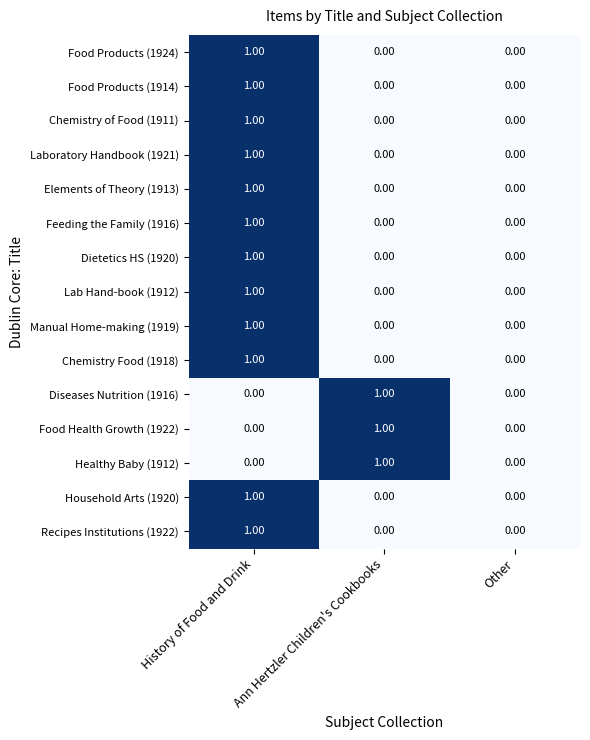

Is the value of Manual Home-making (1919) at Other greater than the value of Food Health Growth (1922) at Ann Hertzler Children's Cookbooks?

No